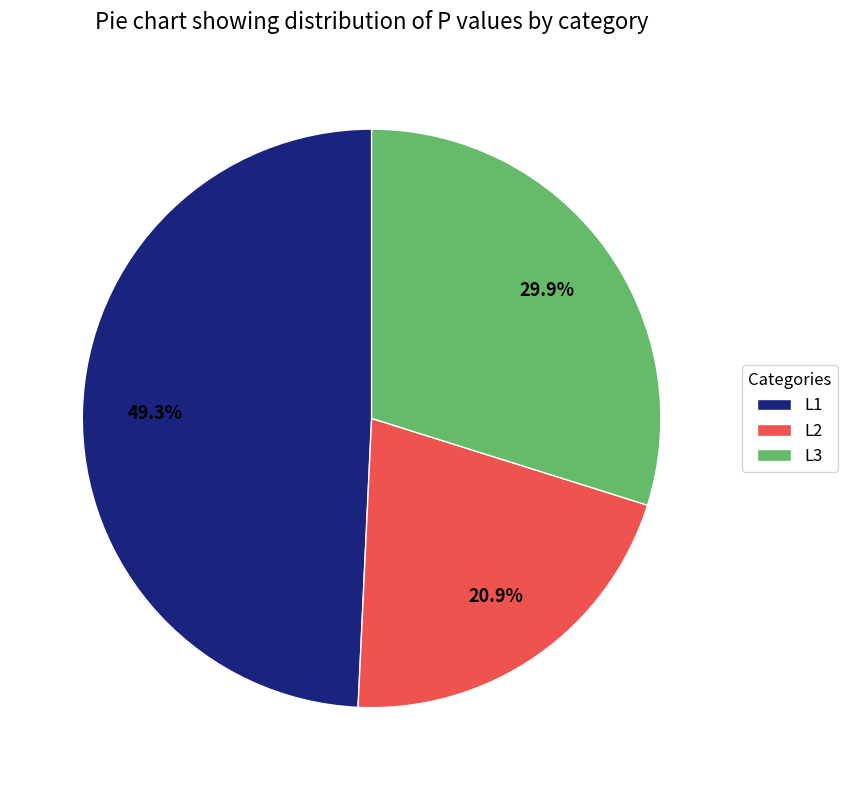

To the nearest percent, what is the average slice percentage?

33%